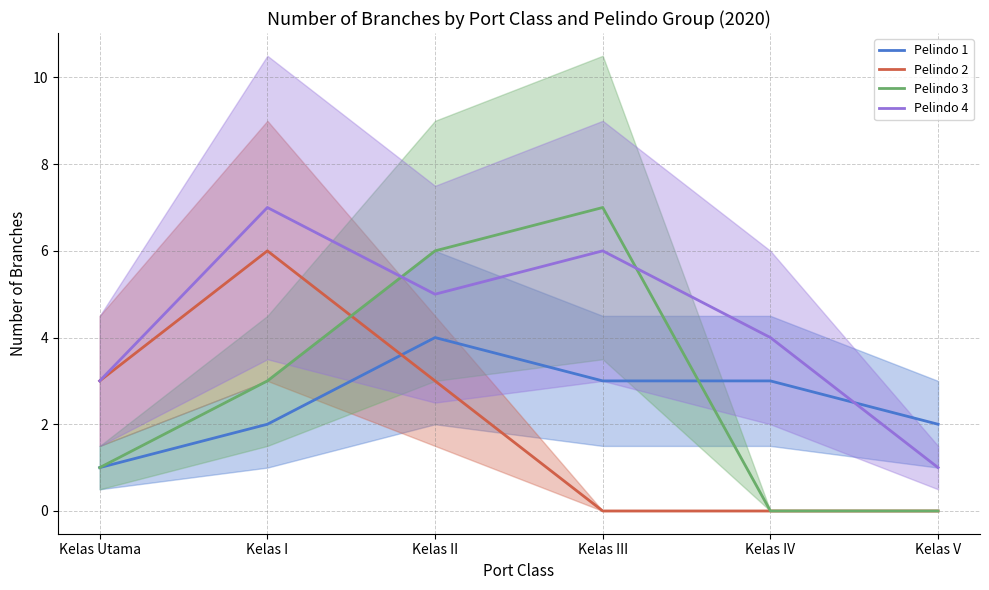

What position from the right is Kelas II?

4